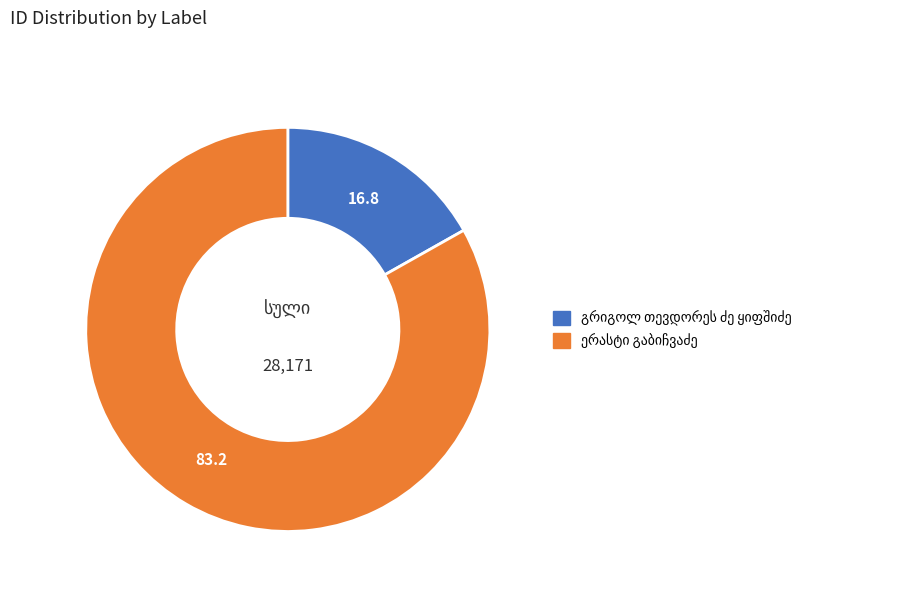

Does any single category account for the majority?

Yes